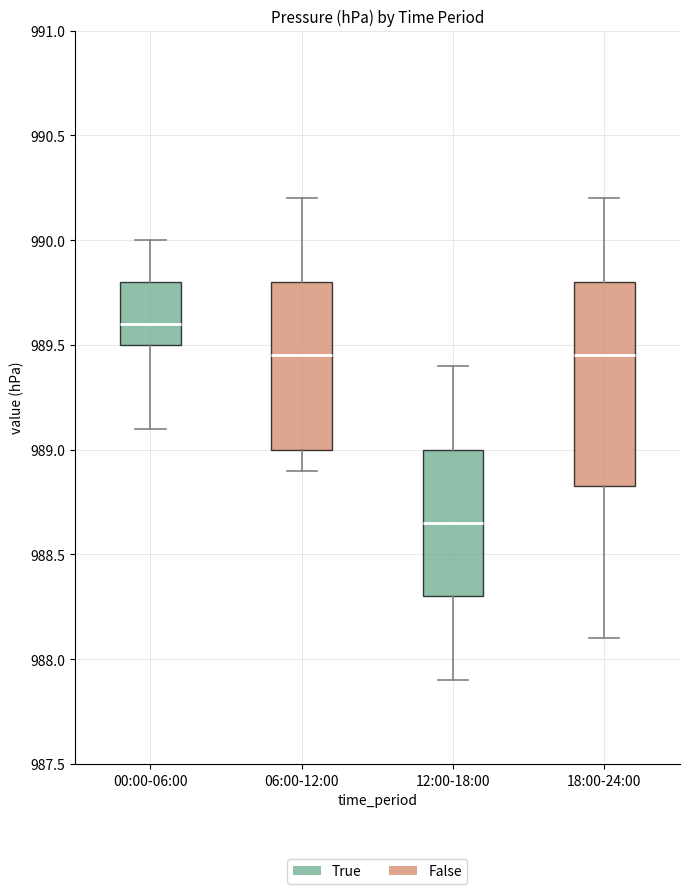

Which box has the lowest median line?

12:00-18:00